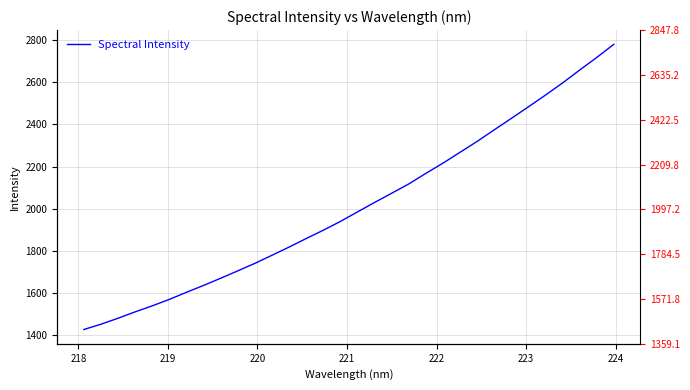

What is the value of the 11th point from the left?

1741.0